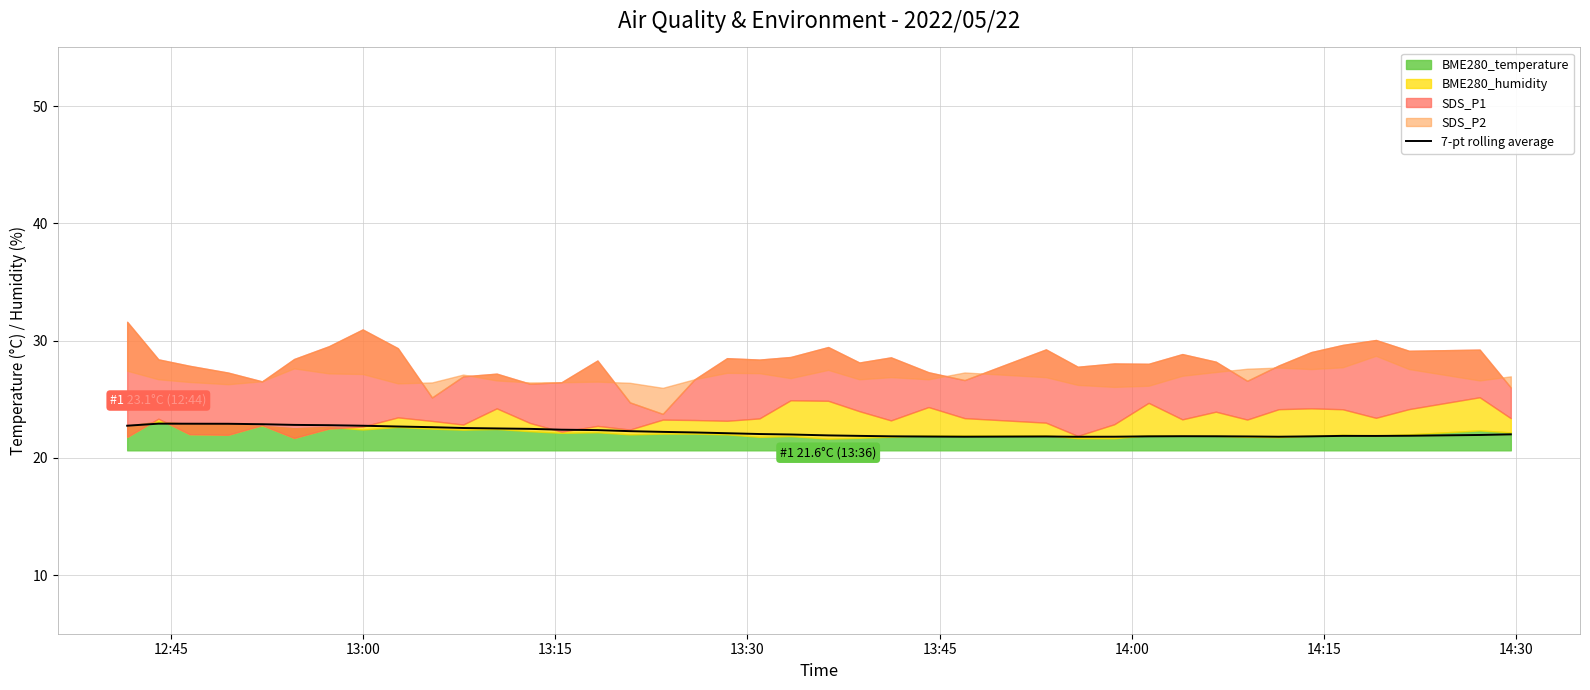

What is the minimum value for 7-pt rolling average?

21.8